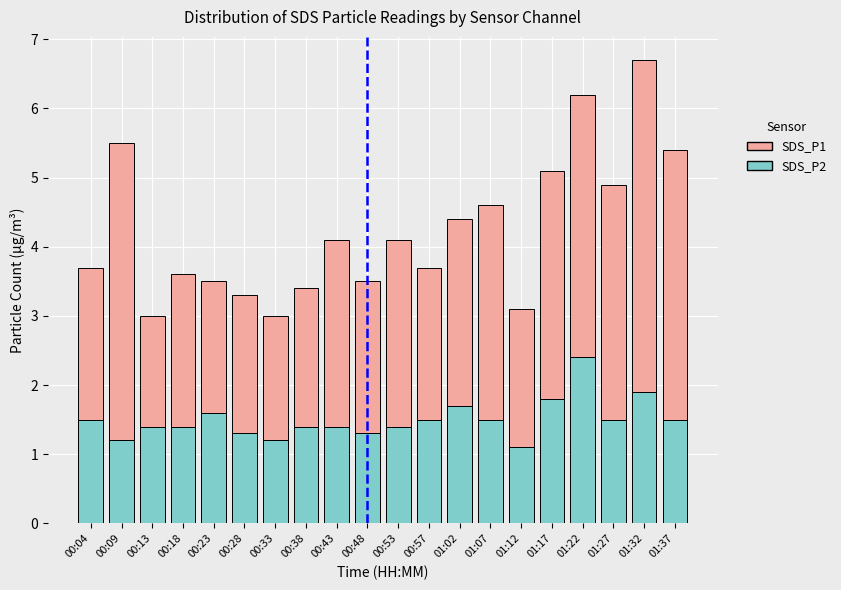

At which category is the sum across all series the highest?

01:32